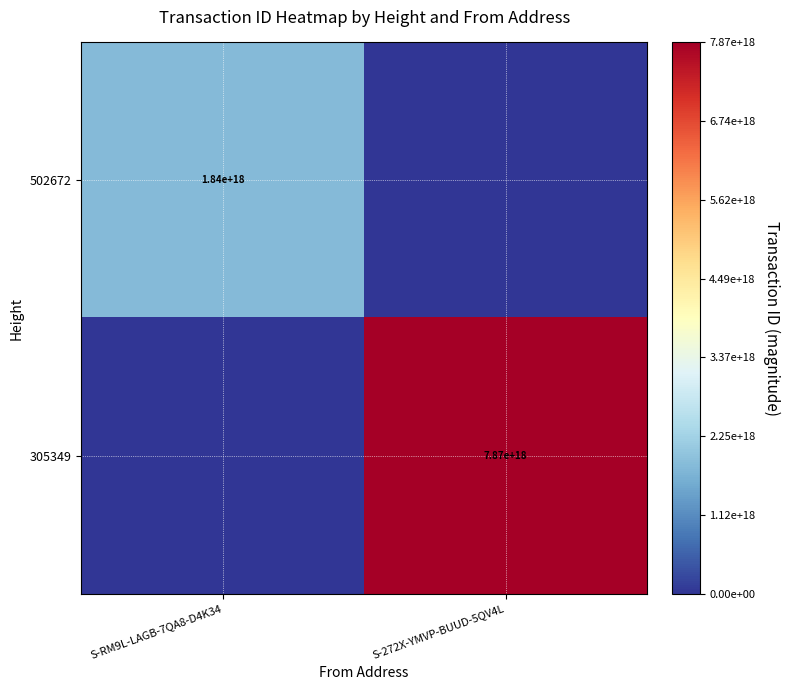

True or false: 305349 has a value of 7870000000000000000 at S-272X-YMVP-BUUD-5QV4L.

True